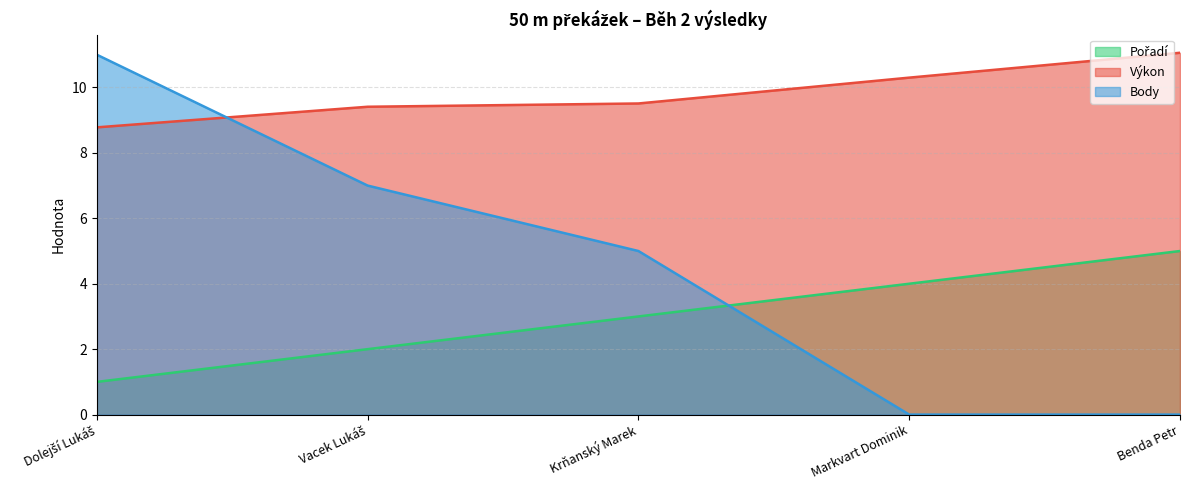

List the series in order of their peak value, lowest first.

Pořadí, Body, Výkon